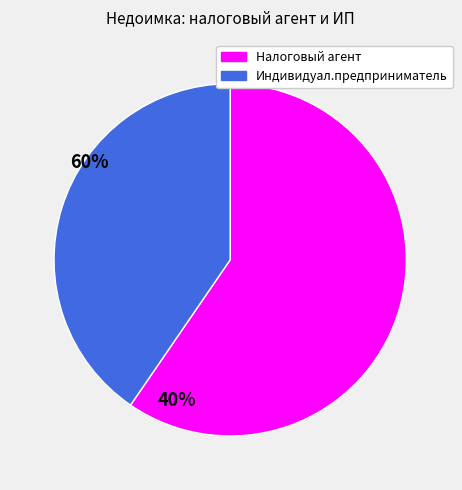

Is there any slice that represents more than half of the pie?

Yes